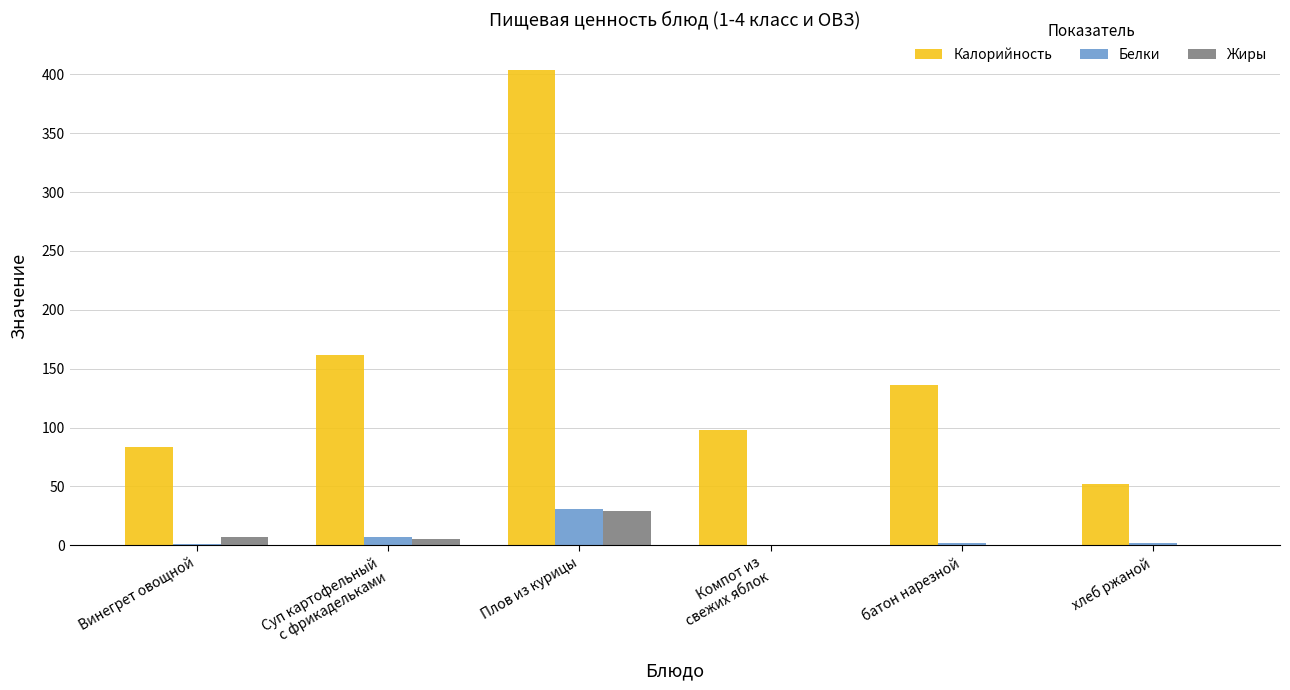

What are all the series names shown in the legend?

Калорийность, Белки, Жиры